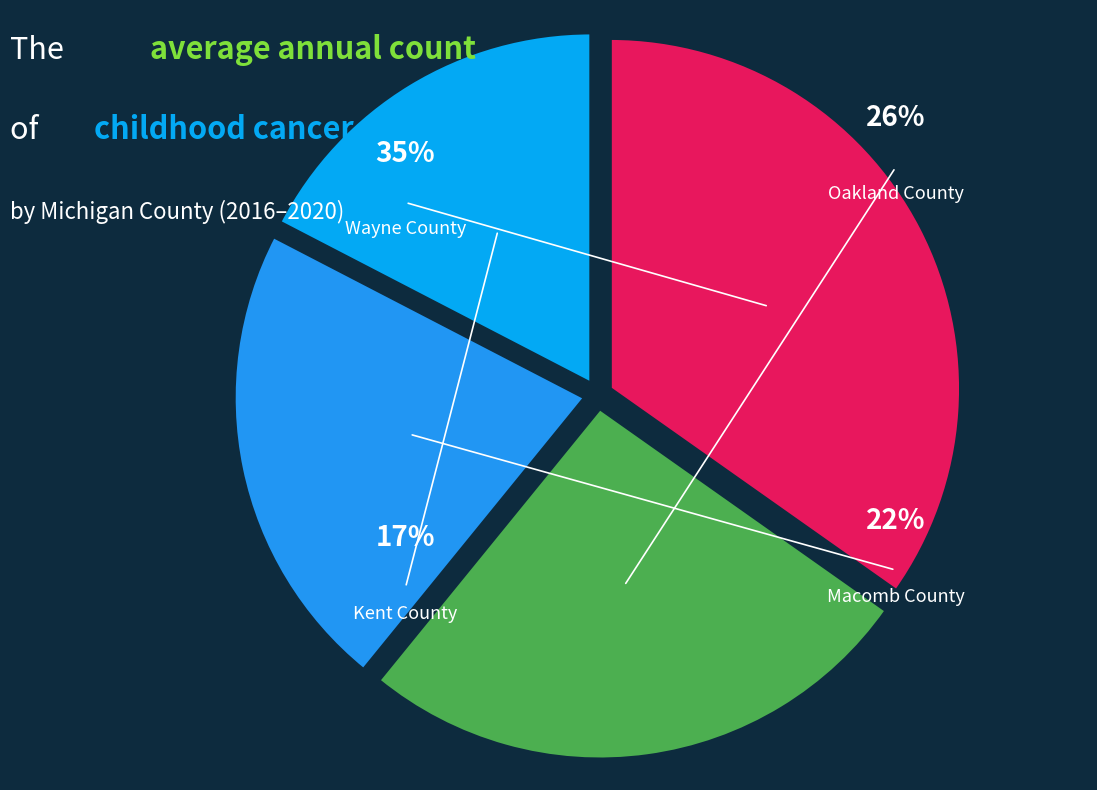

How many slices are in this pie chart?

4